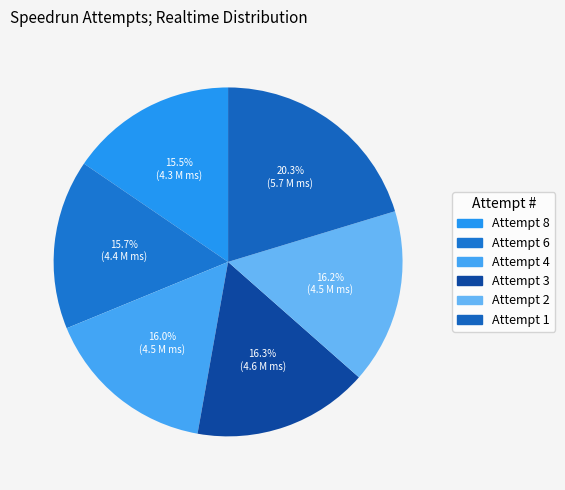

To the nearest percent, what percentage of the pie is Attempt 8?

15%